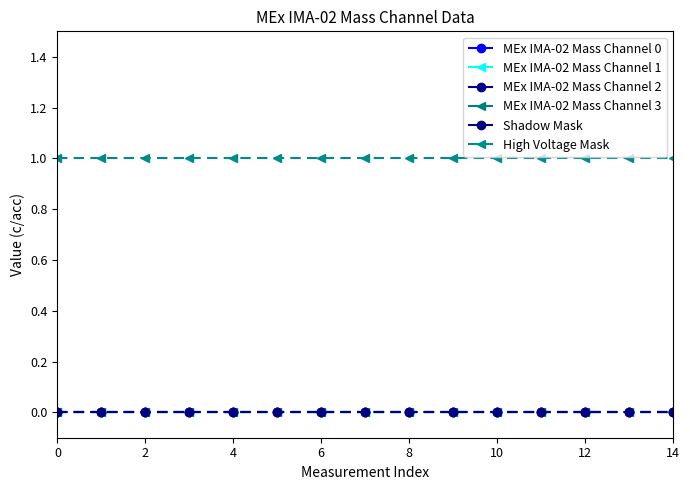

What is the label of the 3rd point from the left?

2